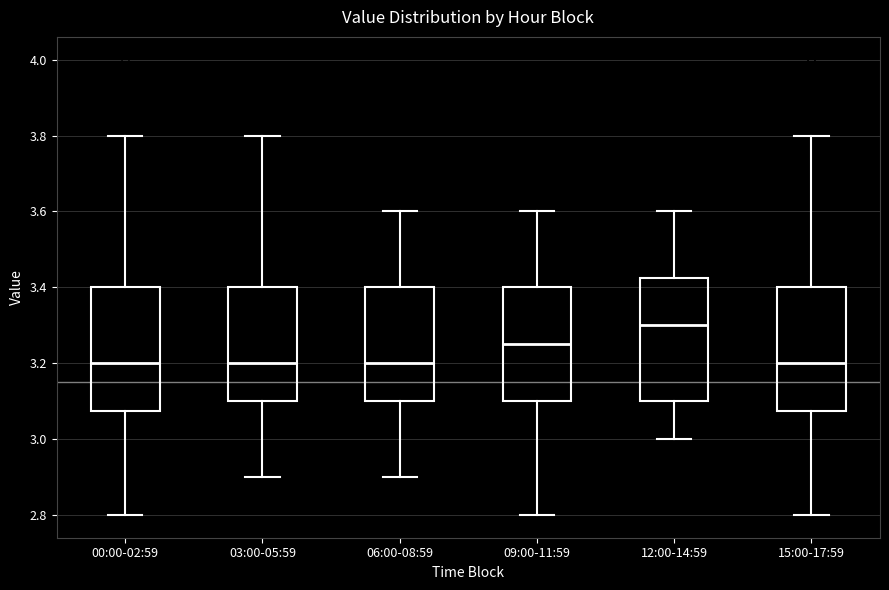

Where does the median line of the box for 03:00-05:59 sit on the y-axis? The values are not printed on the chart, so give them approximately, as read against the axis.

3.20